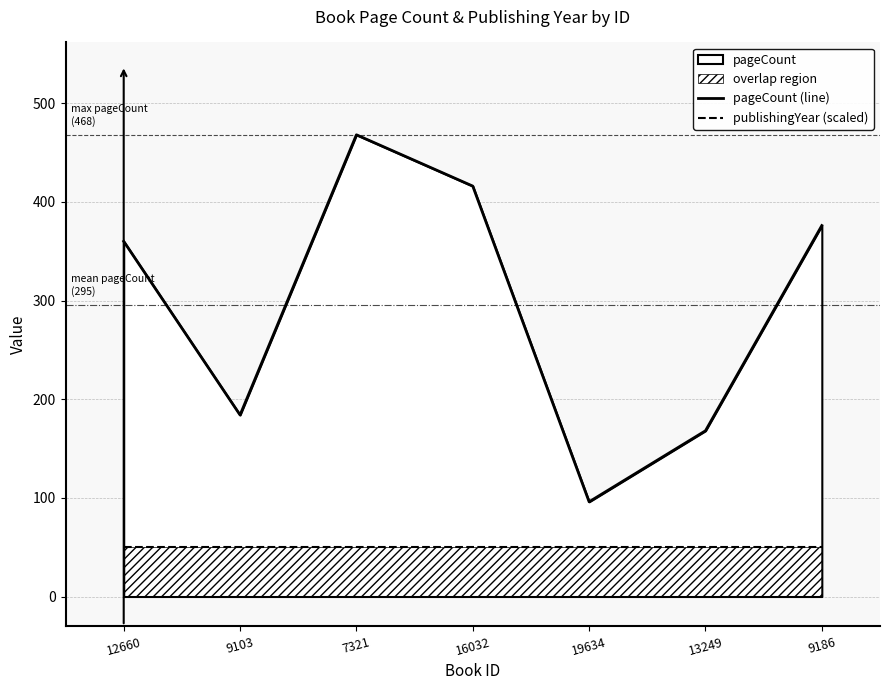

Is the value of publishingYear (scaled) at 9186 greater than the value of pageCount (line) at 9186?

No